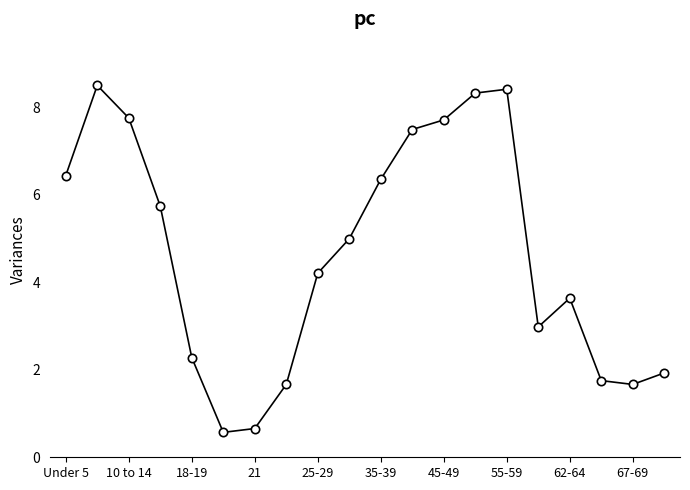

What is the value of the 2nd point from the left?

8.5